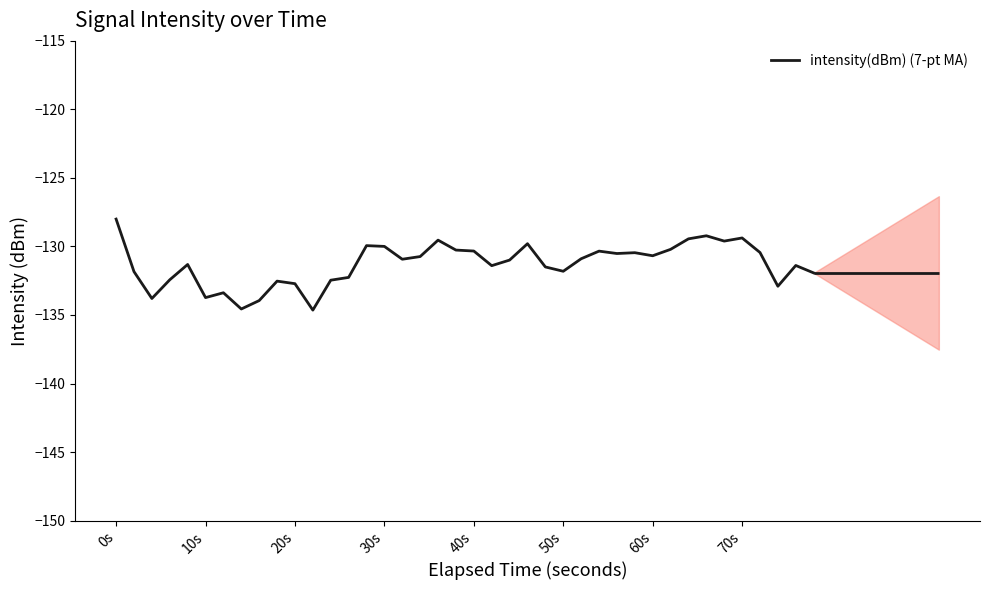

Reading left to right, transcribe all the data shown in this chart.

-128.0	-131.8	-133.8	-132.4	-131.3	-133.7	-133.4	-134.6	-133.9	-132.5	-132.7	-134.6	-132.5	-132.3	-129.9	-130.0	-130.9	-130.7	-129.5	-130.3	-130.3	-131.4	-131.0	-129.8	-131.5	-131.8	-130.9	-130.3	-130.5	-130.5	-130.7	-130.2	-129.4	-129.2	-129.6	-129.4	-130.4	-132.9	-131.4	-131.9